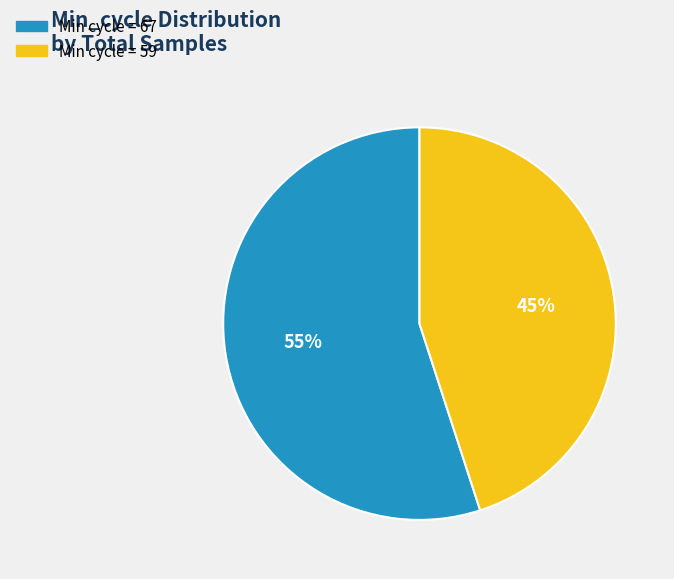

Is there a majority slice in this chart?

Yes